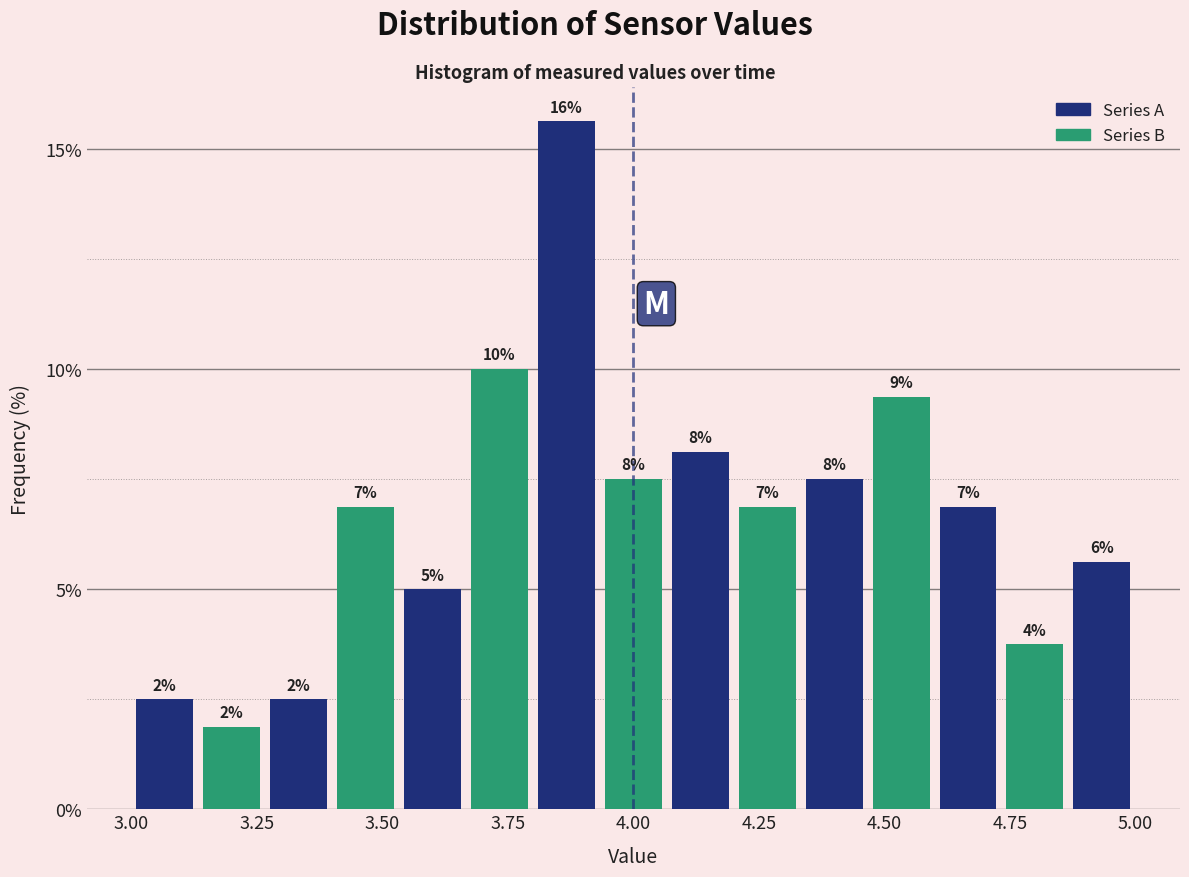

Read against the x-axis, roughly where is the centre of the tallest bar?

3.85